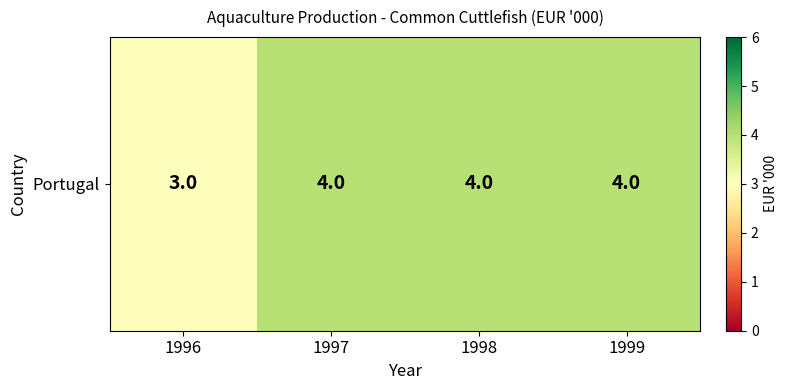

The chart shows a value of 2 at 1999. True or false?

False